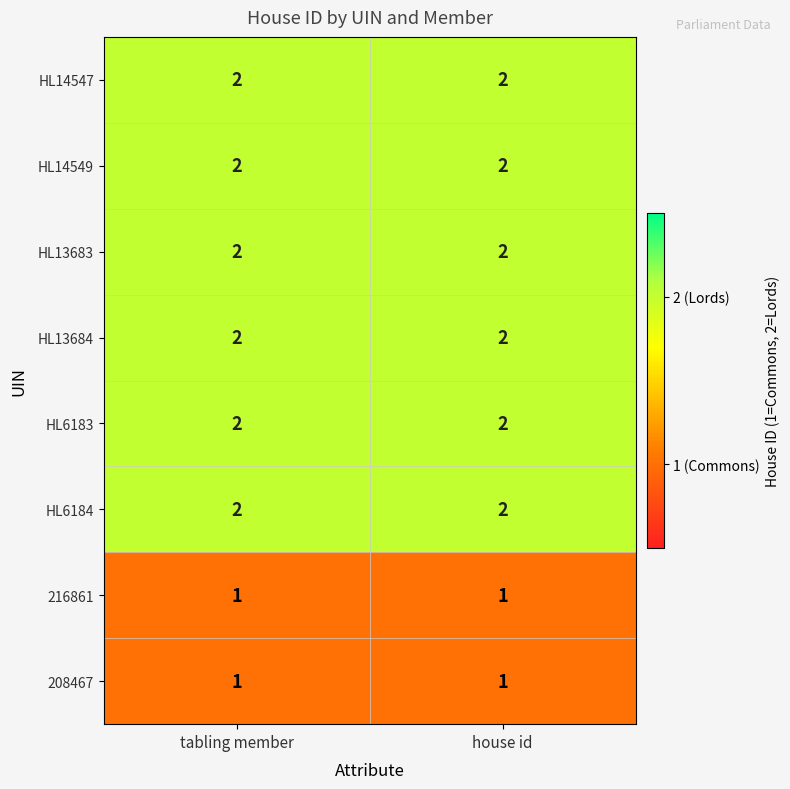

What is the greatest value displayed?

2